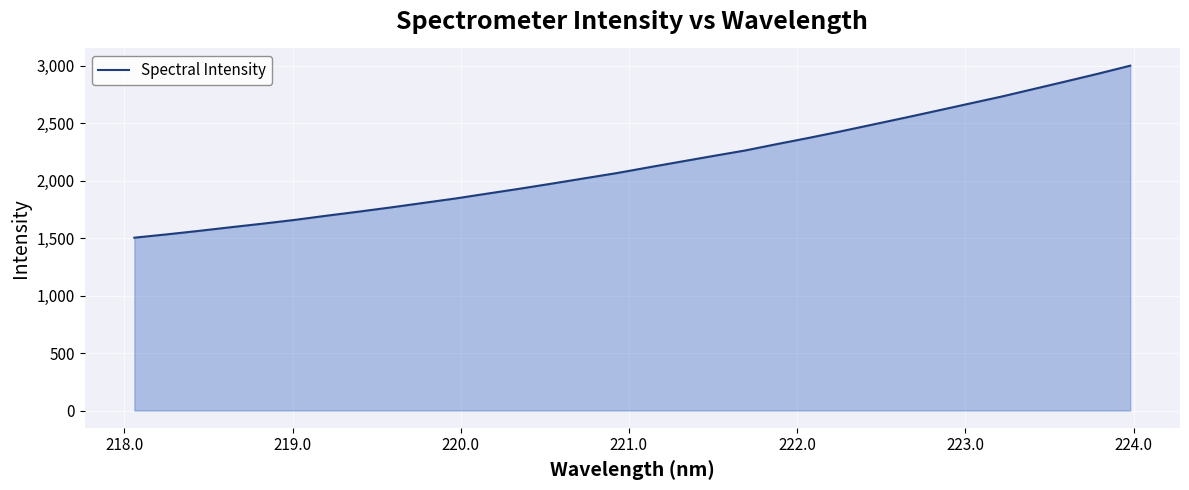

What is the greatest value displayed?

2999.8